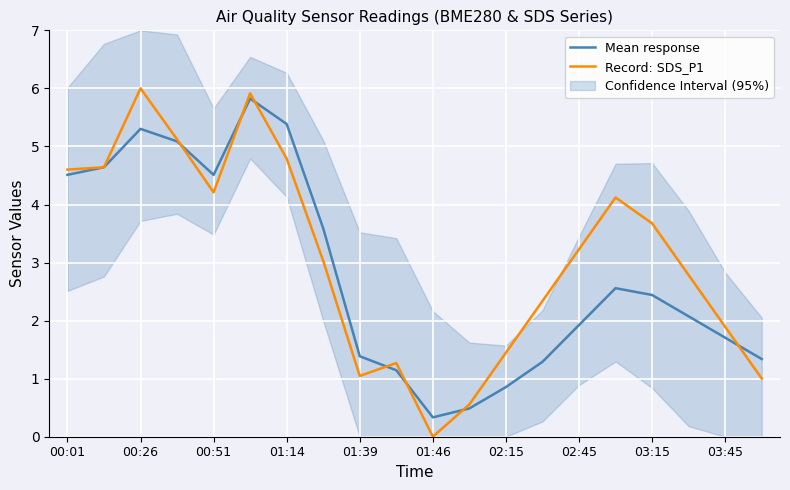

What value does the Record: SDS_P1 series have at 17?

2.8